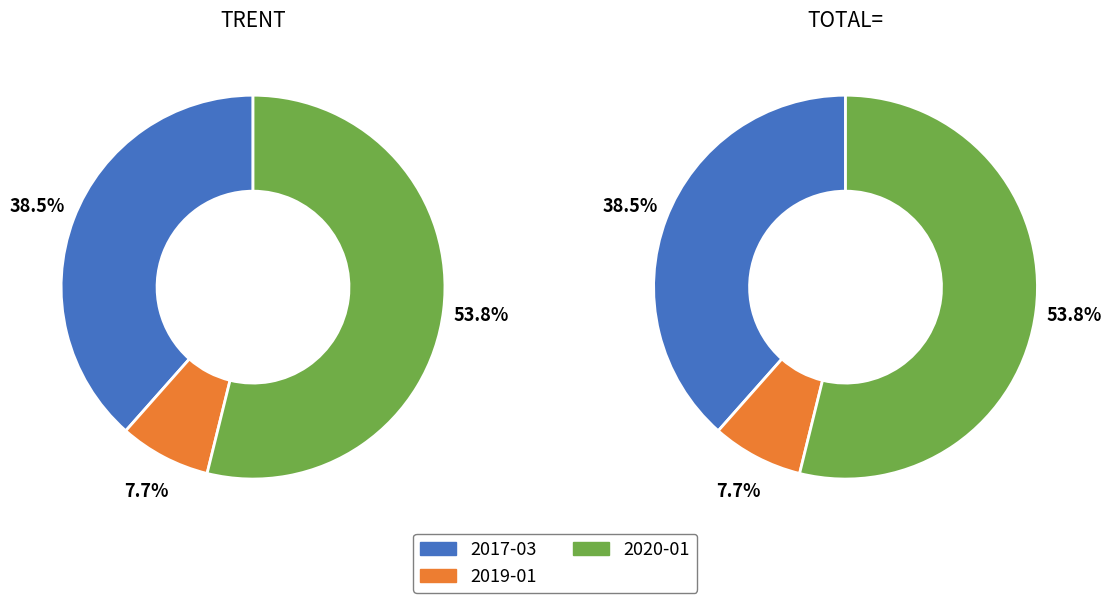

What percentage is NOT represented by 2017-03?

61.5%